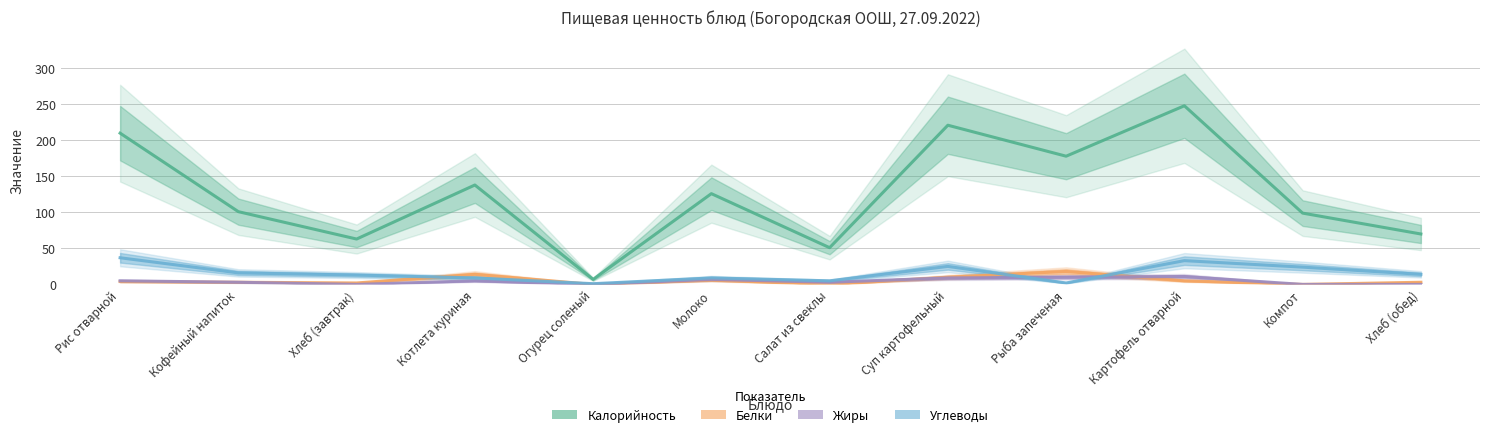

True or false: Жиры has a value of 9 at Котлета куриная.

False